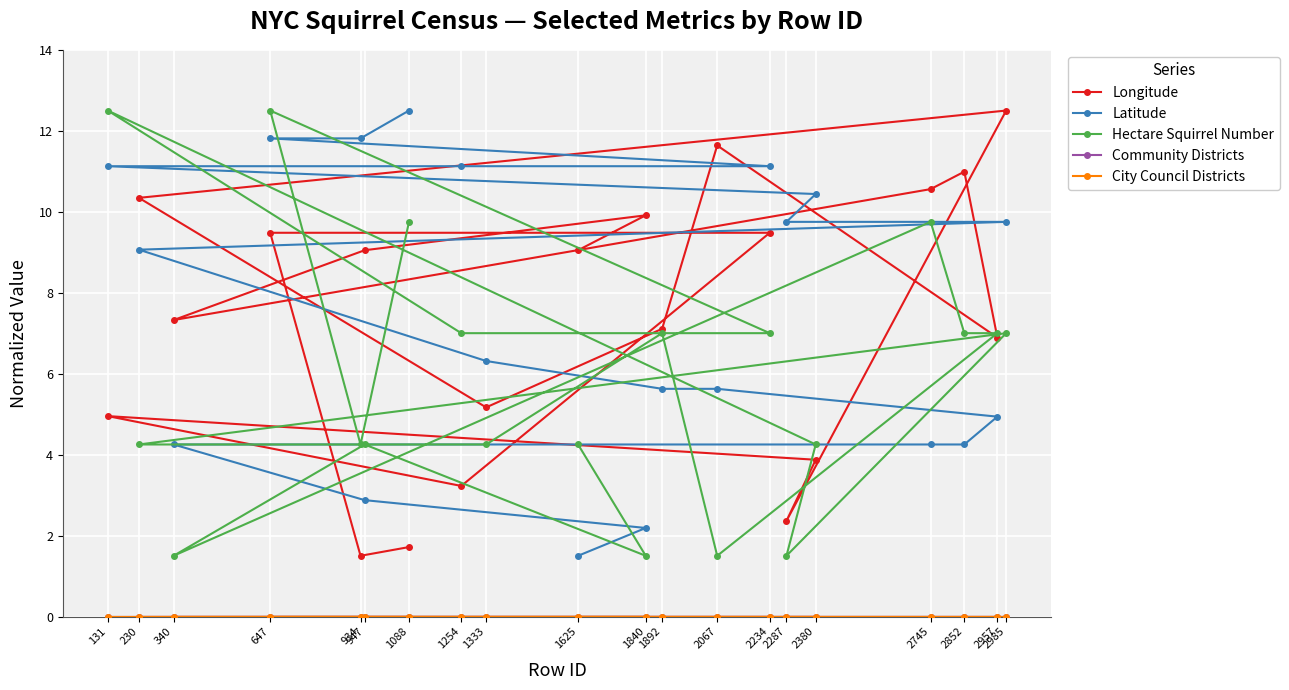

The value of Community Districts at 2287 is 0.0. True or false?

True